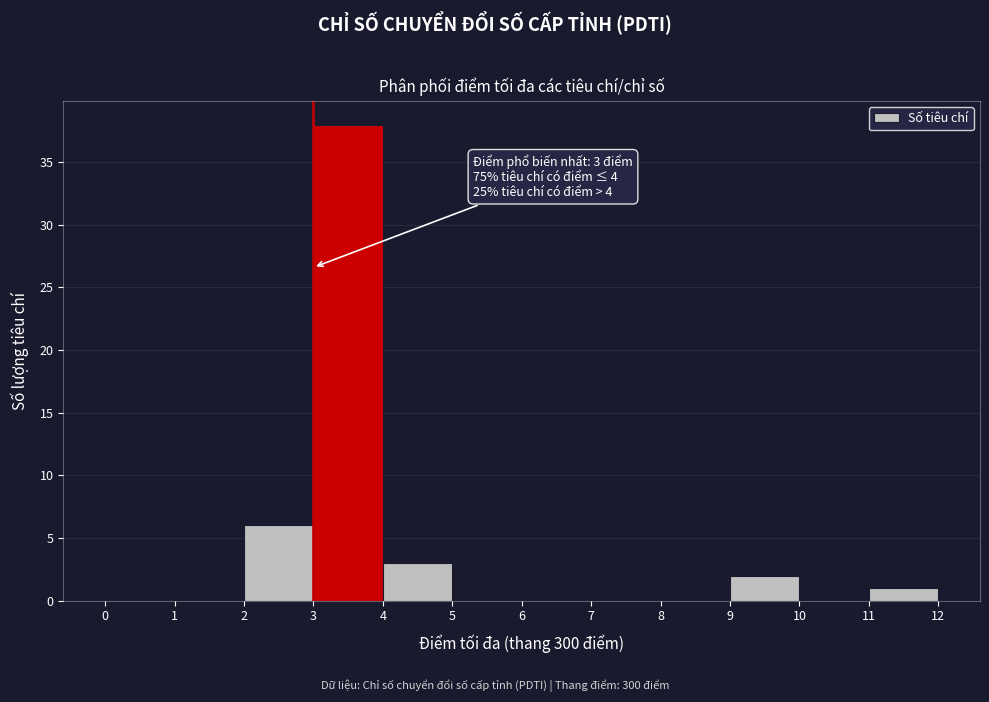

Over which range of the x-axis is the bar tallest?

3 to 4